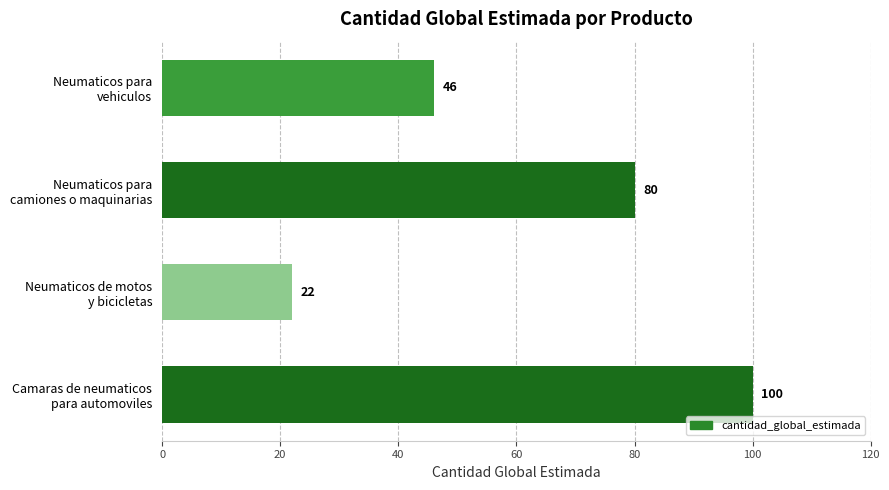

How many data points are less than 80?

2